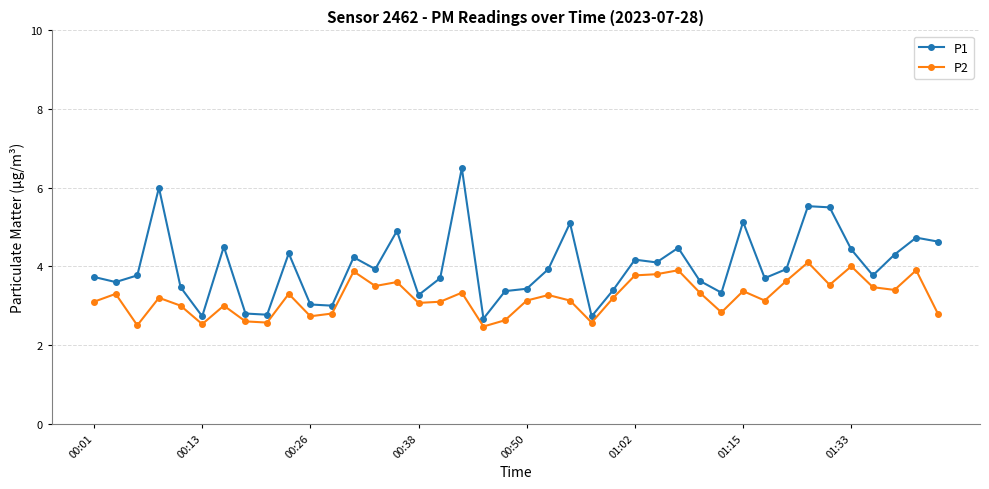

Does the chart display data point markers on the line(s)?

Yes